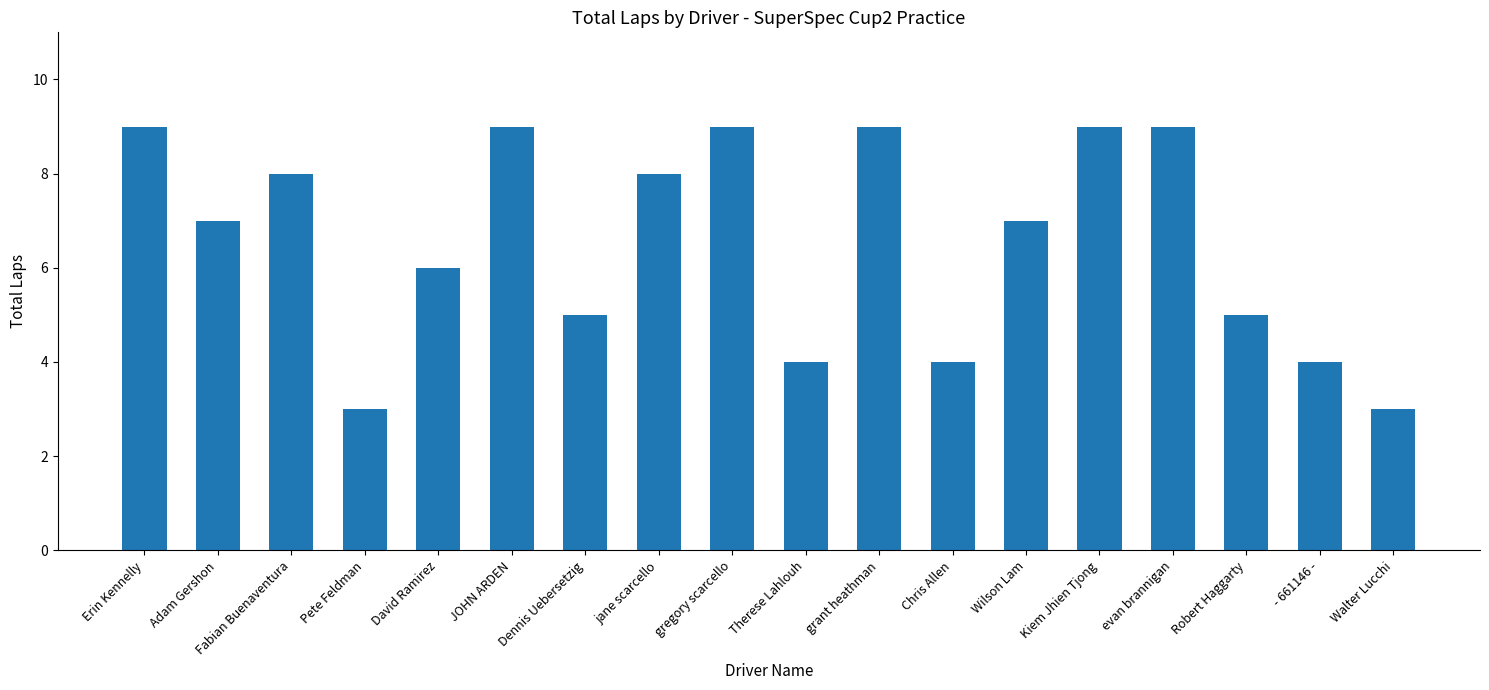

Between Fabian Buenaventura and evan brannigan, which is larger?

evan brannigan